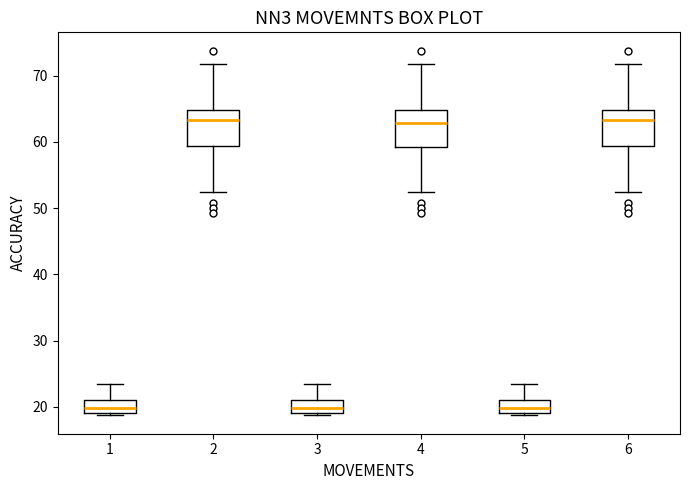

Reading left to right, transcribe this box plot: for each box, give where its median line is, the range the box spans, and where its two whiskers end, as read against the y-axis. The values are not printed on the chart, so give them approximately, as read against the axis.

1: median 20, box 19 to 21, whiskers 19 (just below the box's lower edge) to 23
2: median 63, box 59 to 65, whiskers 53 to 72
3: median 20, box 19 to 21, whiskers 19 (just below the box's lower edge) to 23
4: median 63, box 59 to 65, whiskers 53 to 72
5: median 20, box 19 to 21, whiskers 19 (just below the box's lower edge) to 23
6: median 63, box 59 to 65, whiskers 53 to 72